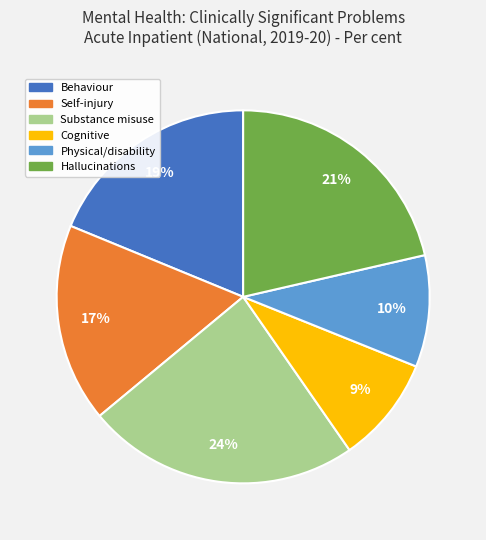

Is it true that Substance misuse is 24% of the pie?

True